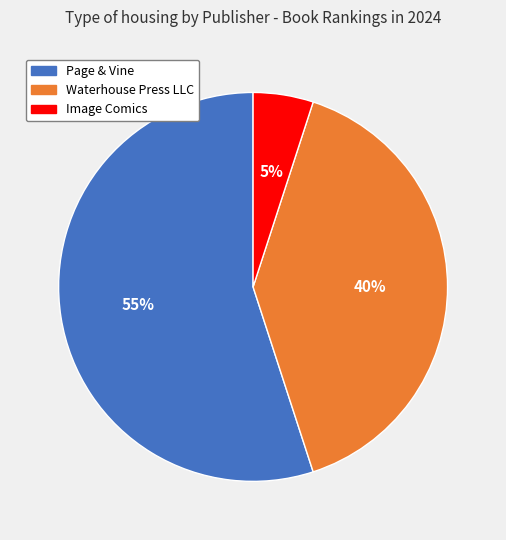

To the nearest percent, what is the difference between the largest and smallest slice percentages?

50%